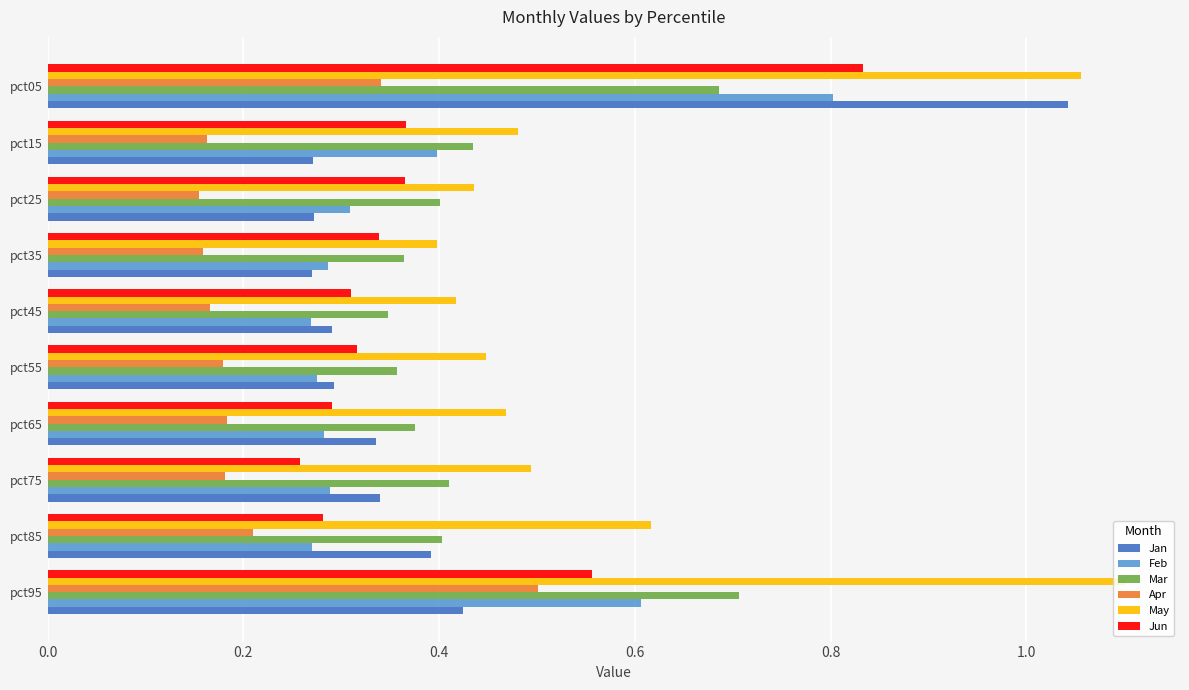

Is the value of Jun at pct35 greater than the value of Feb at pct15?

No